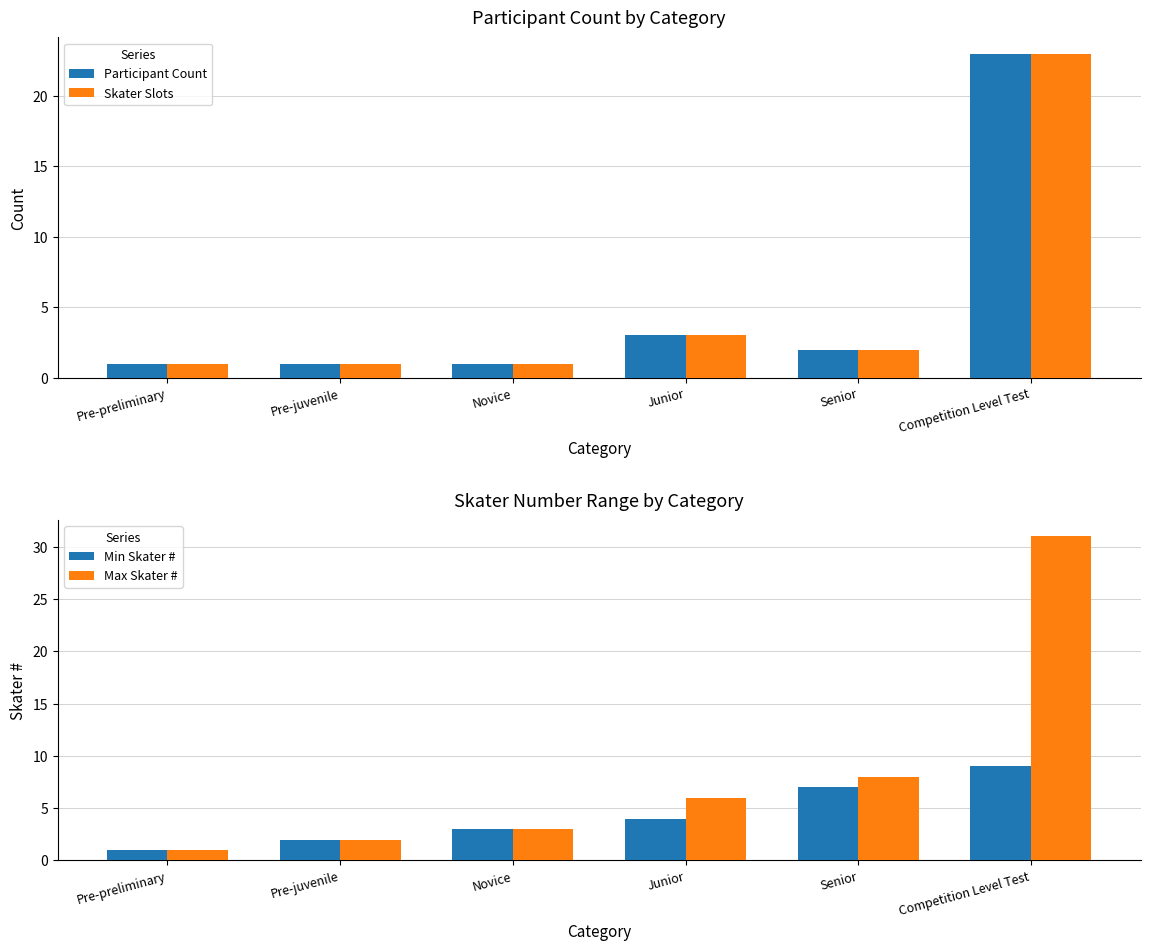

Is it true that Min Skater # equals 2 at Pre-juvenile?

True